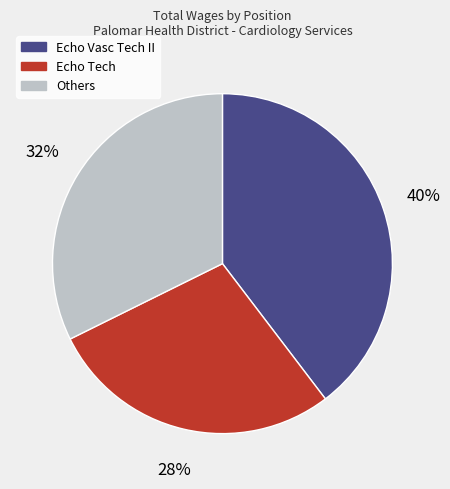

To the nearest percent, what is the difference between the largest and smallest slice percentages?

12%